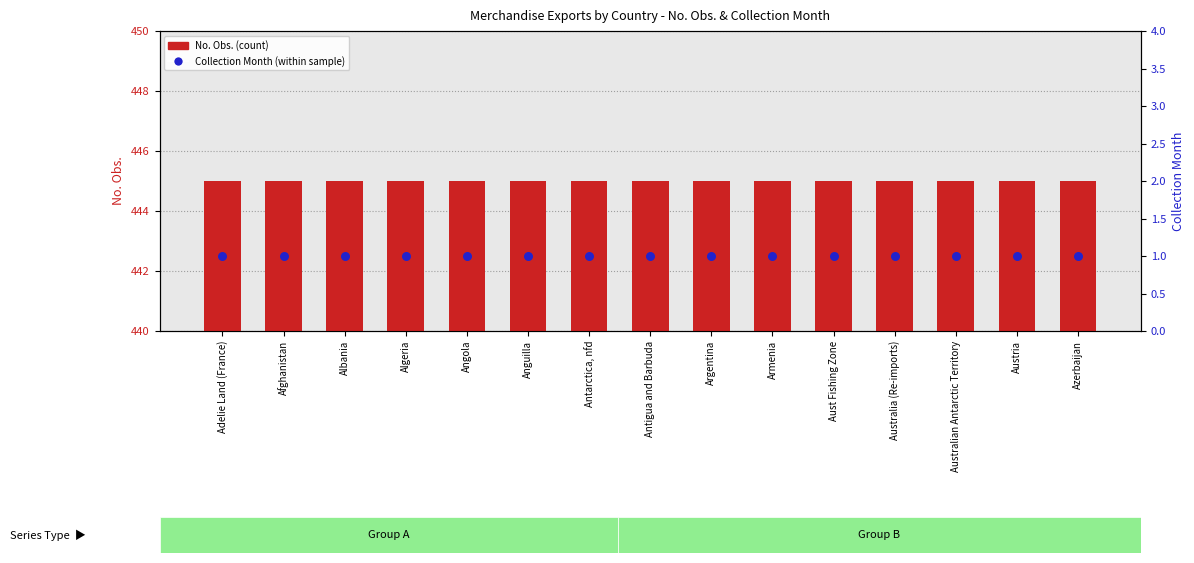

Which series reaches the maximum Y coordinate?

No. Obs. (count)